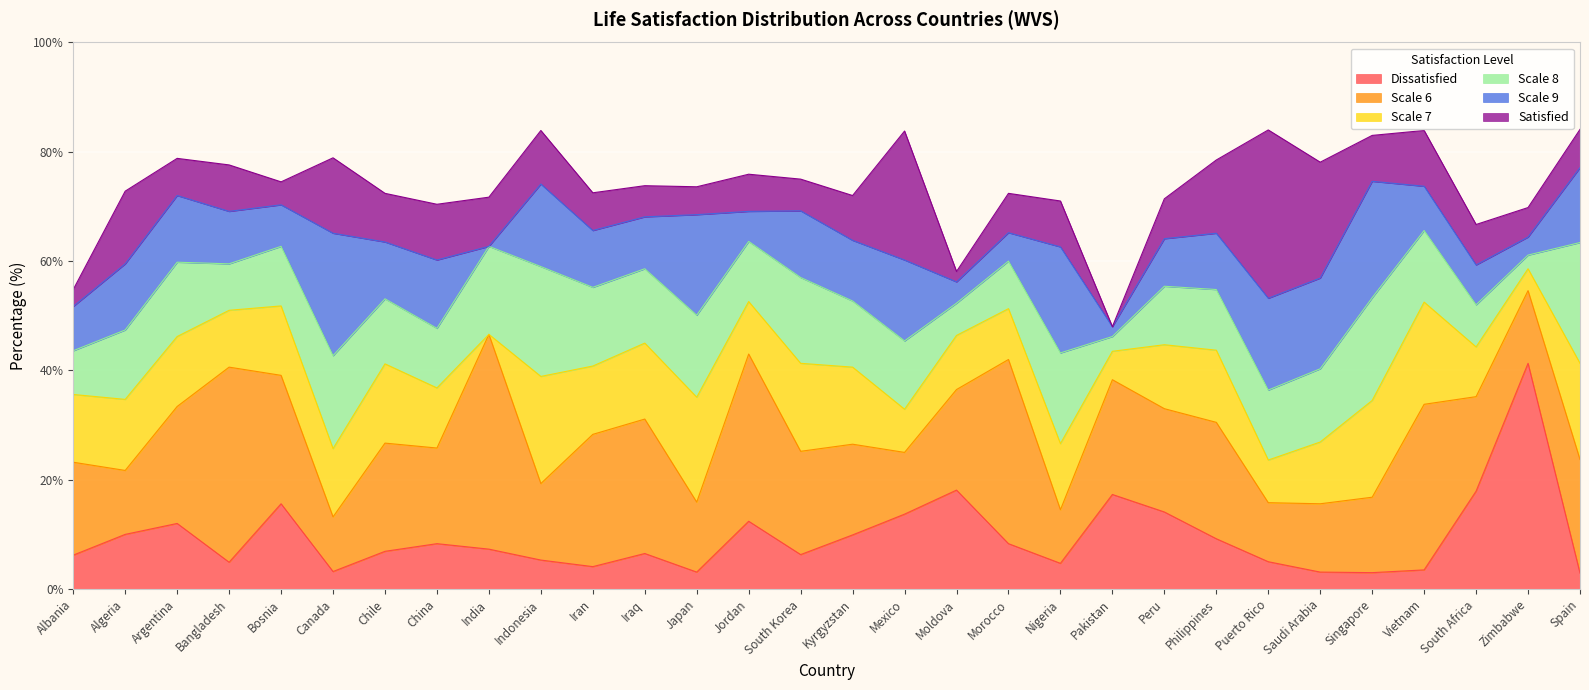

Where is the first local maximum for Satisfied?

Algeria